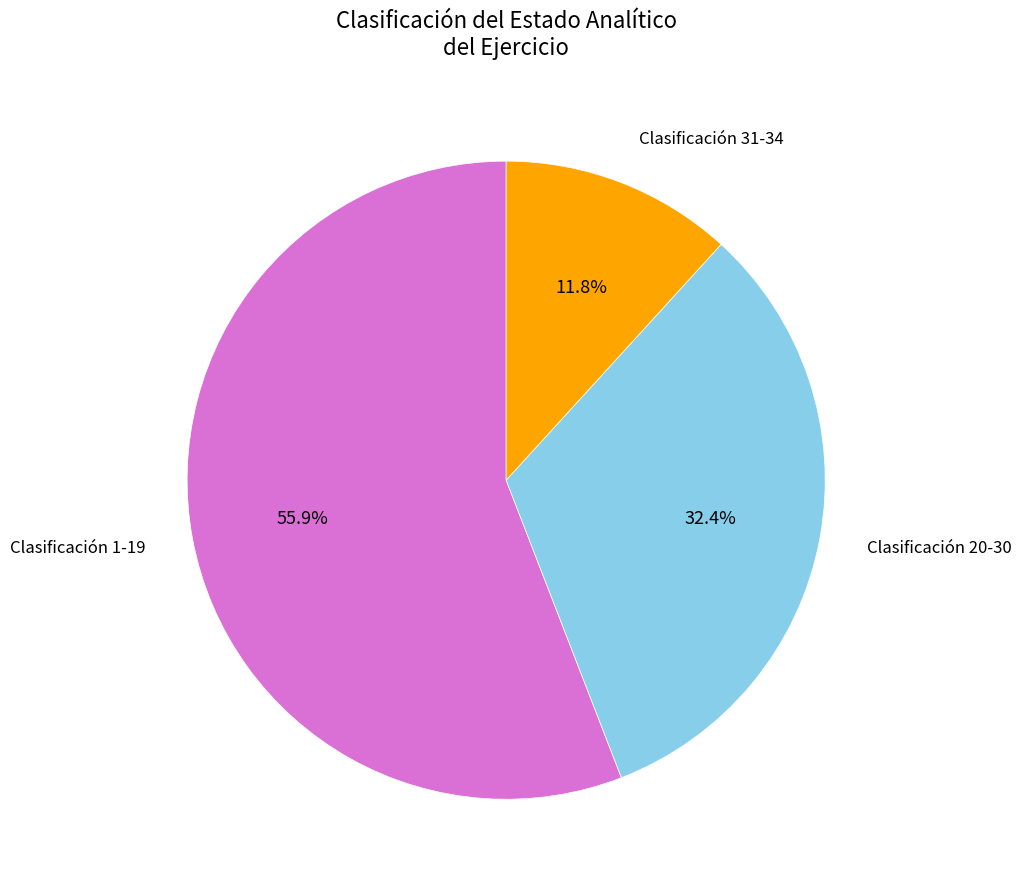

Is there a majority slice in this chart?

Yes